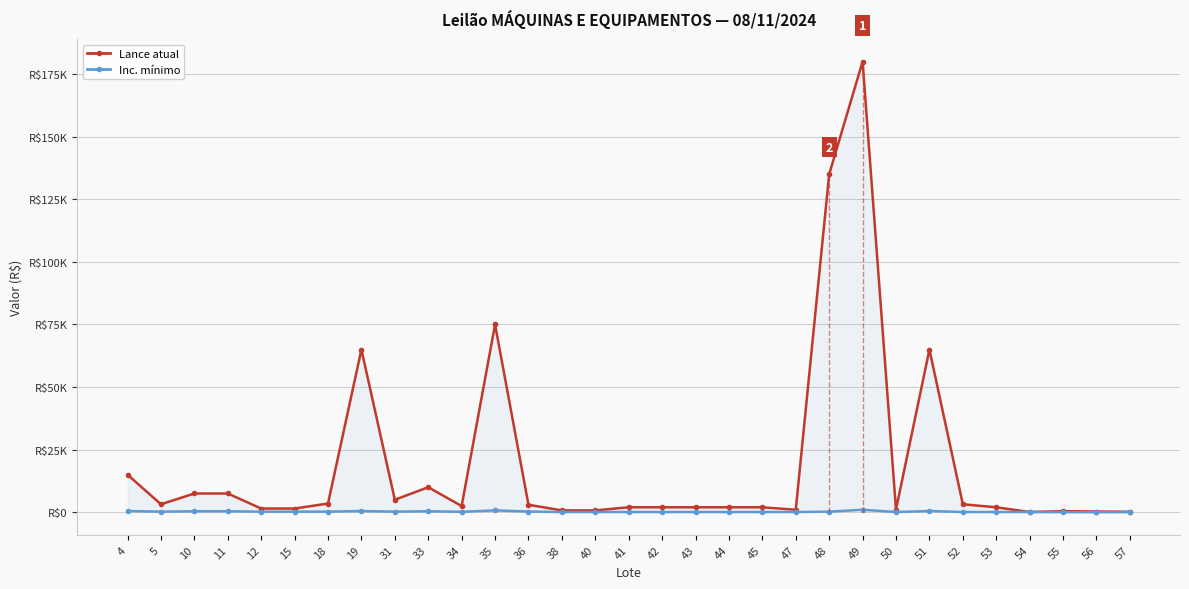

What is the difference between the Inc. mínimo values at 40 and 34?

100